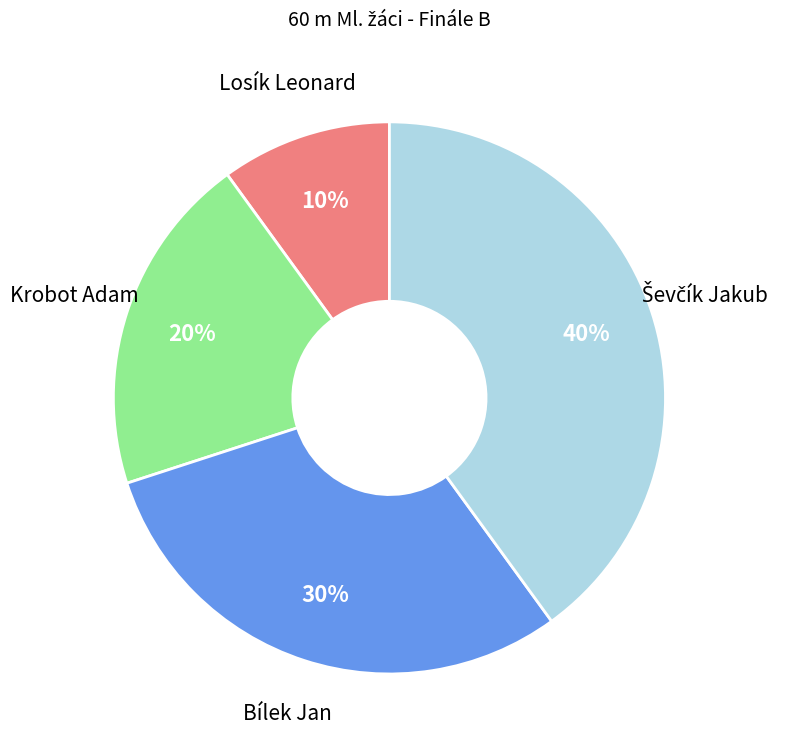

How many slices are in this pie chart?

4